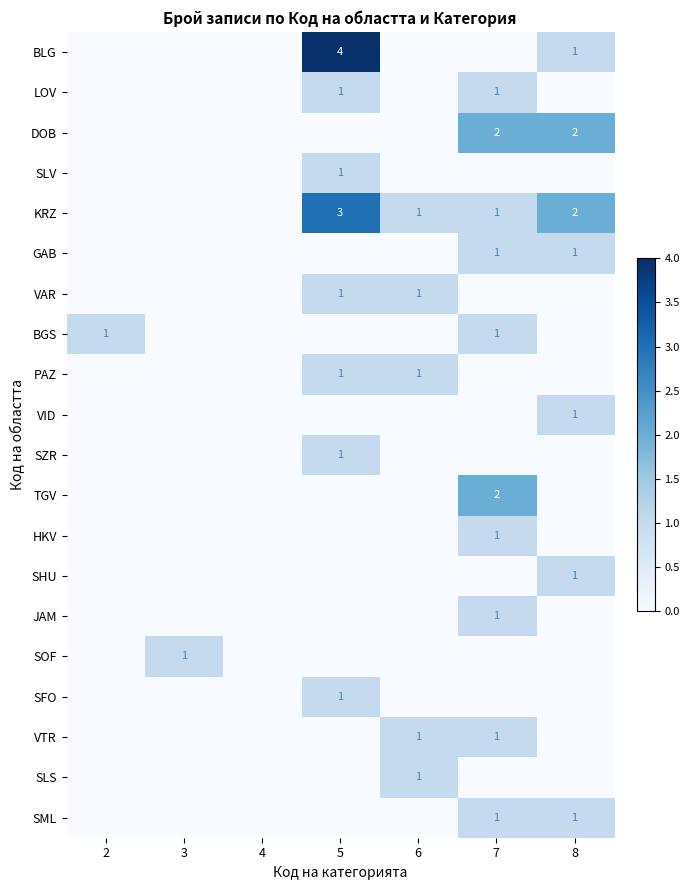

The value of BLG at 8 is 0. True or false?

False